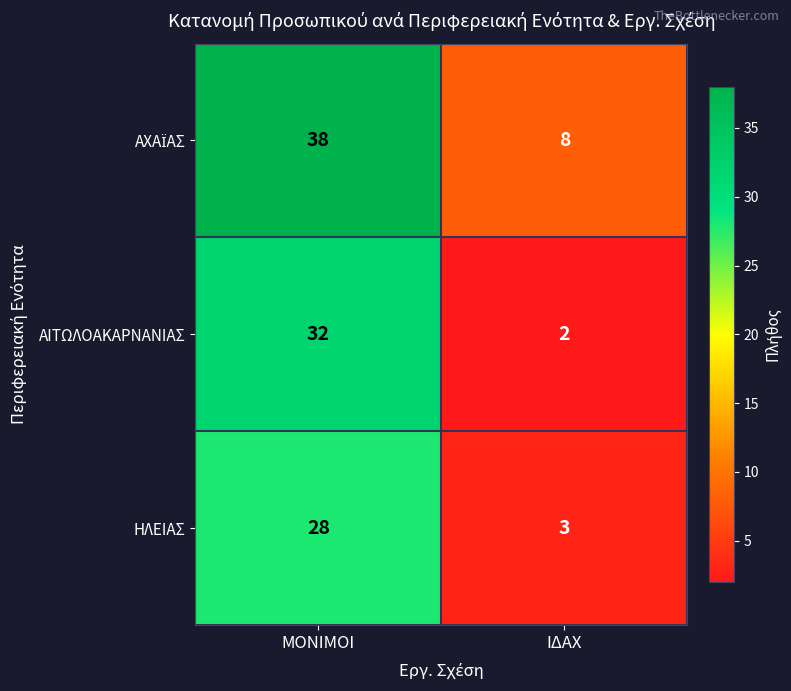

What is the maximum value for ΗΛΕΙΑΣ?

28